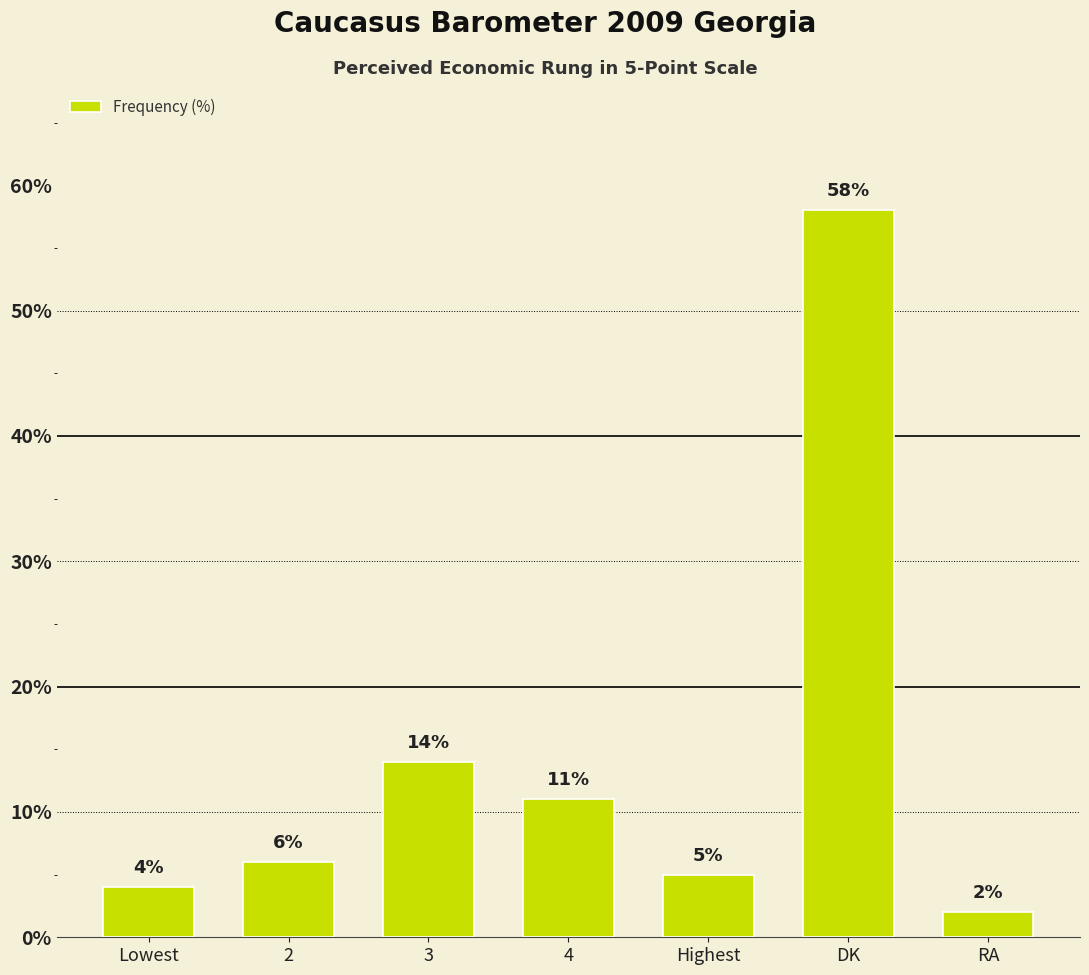

What is the difference between the maximum and minimum values?

56